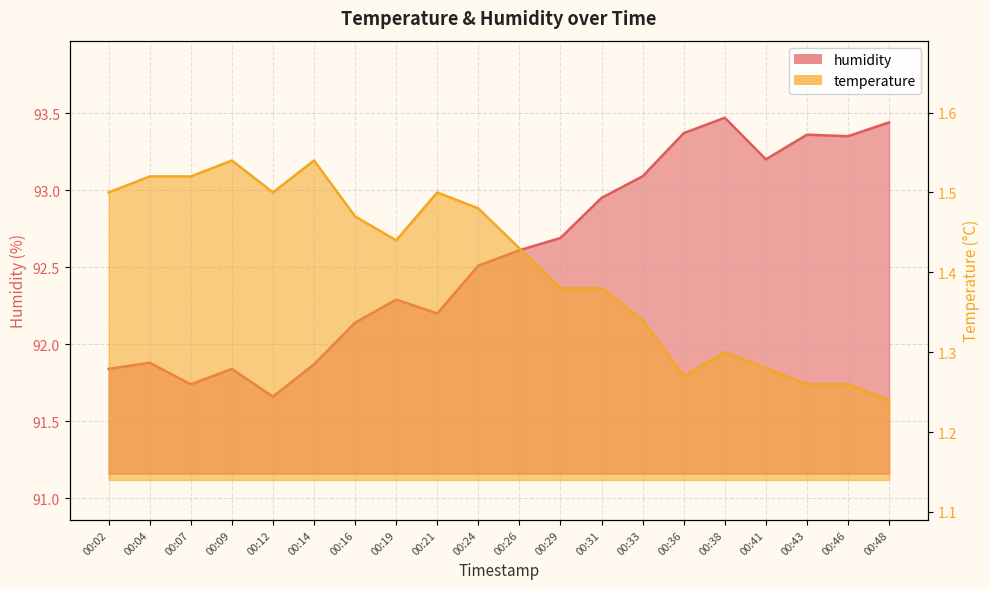

What is the value of the humidity point at the 10th from the left?

92.5